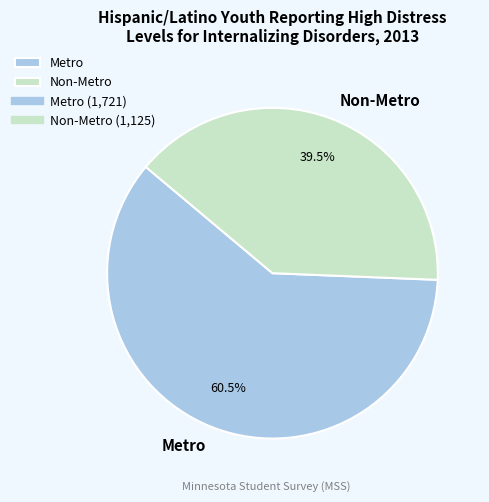

Rank the categories by value from lowest to highest.

Non-Metro, Metro